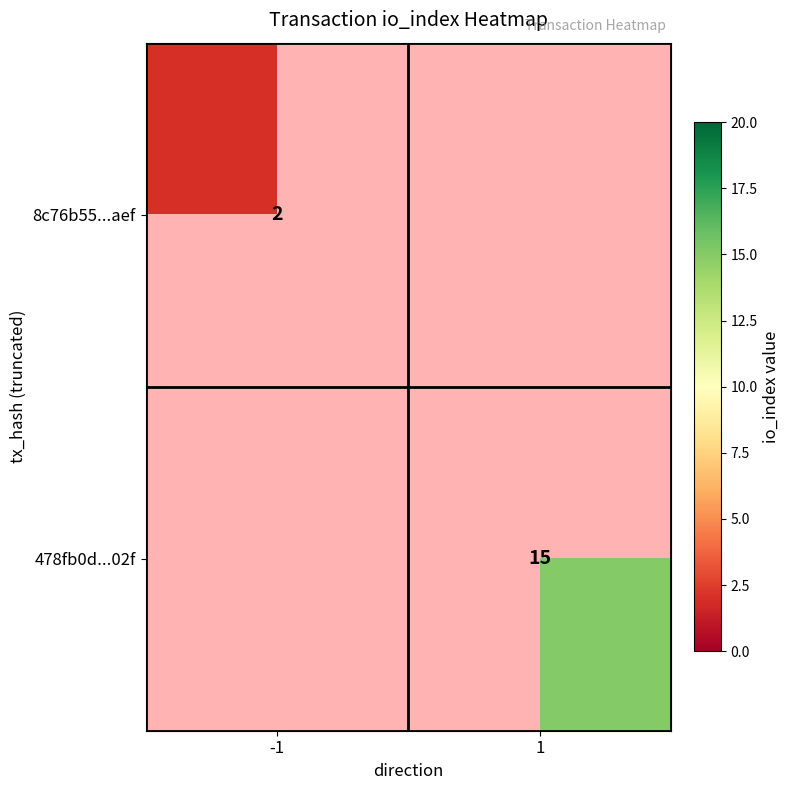

Is it true that 478fb0d...02f equals 4 at 1?

False